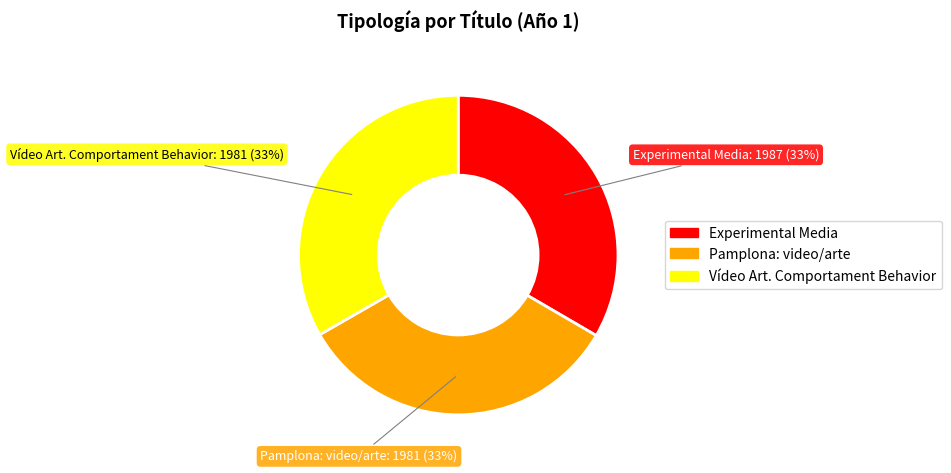

Do Pamplona: video/arte and Experimental Media together represent more than half of the pie?

Yes